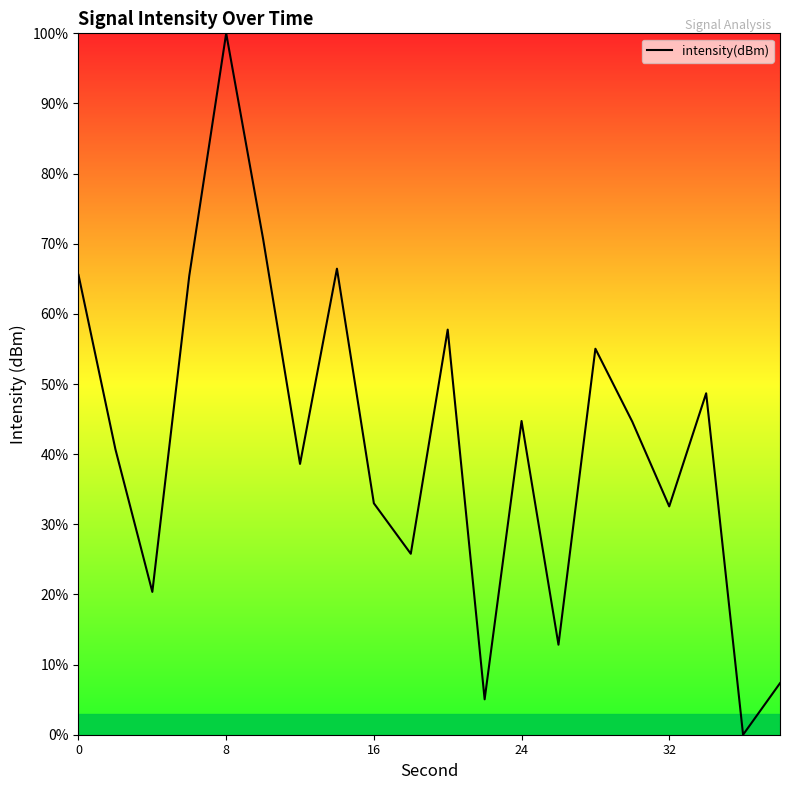

What is the maximum value shown in the chart?

100.0